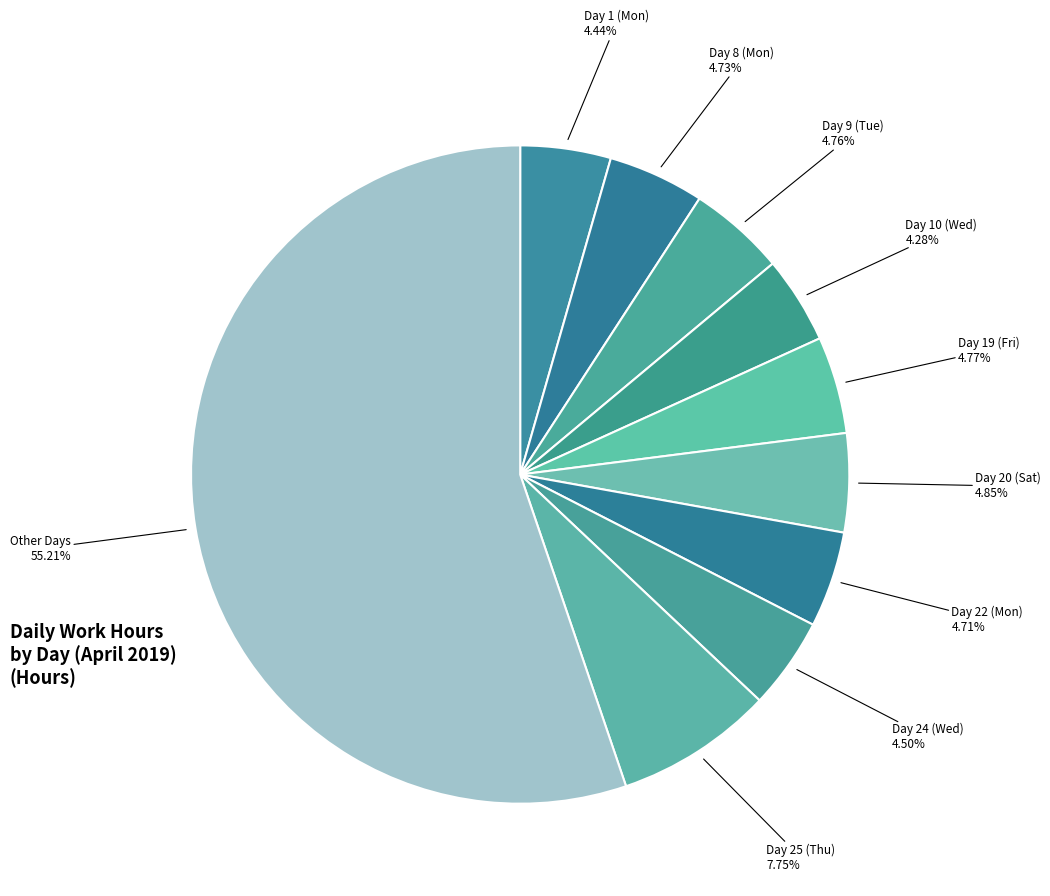

Does Day 10 (Wed) represent more than half of the total?

No